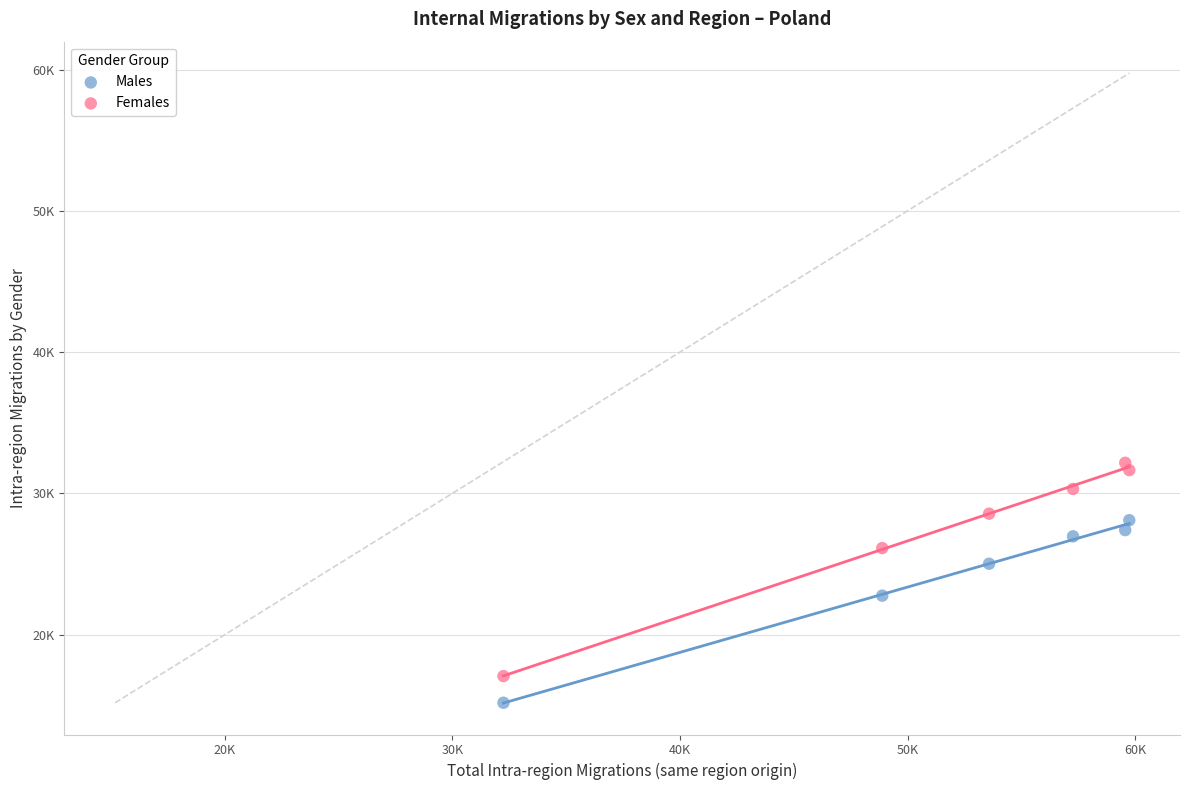

Which series contains the lowest Y value?

Males